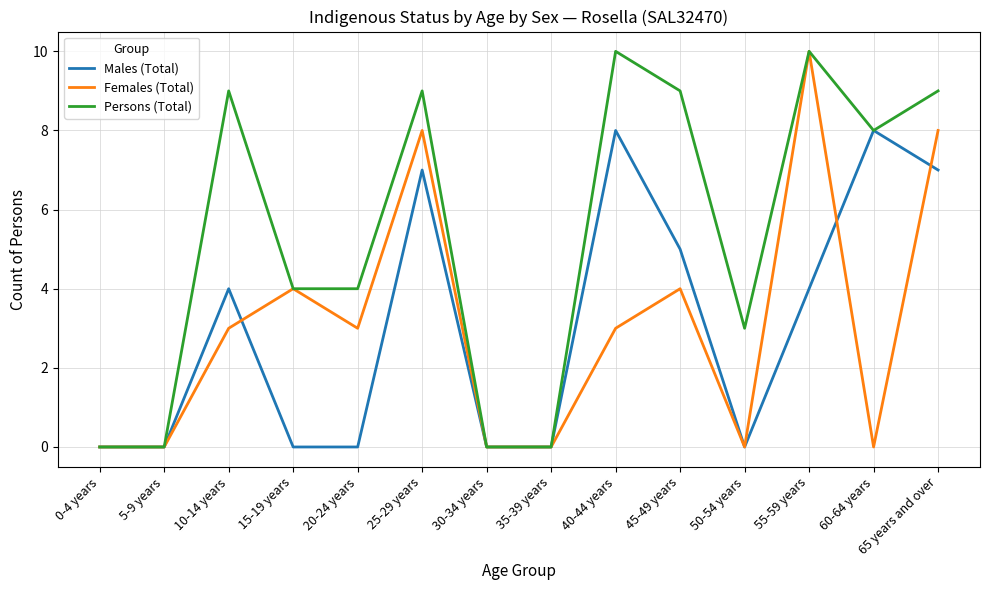

Which series has the largest total across all categories?

Persons (Total)